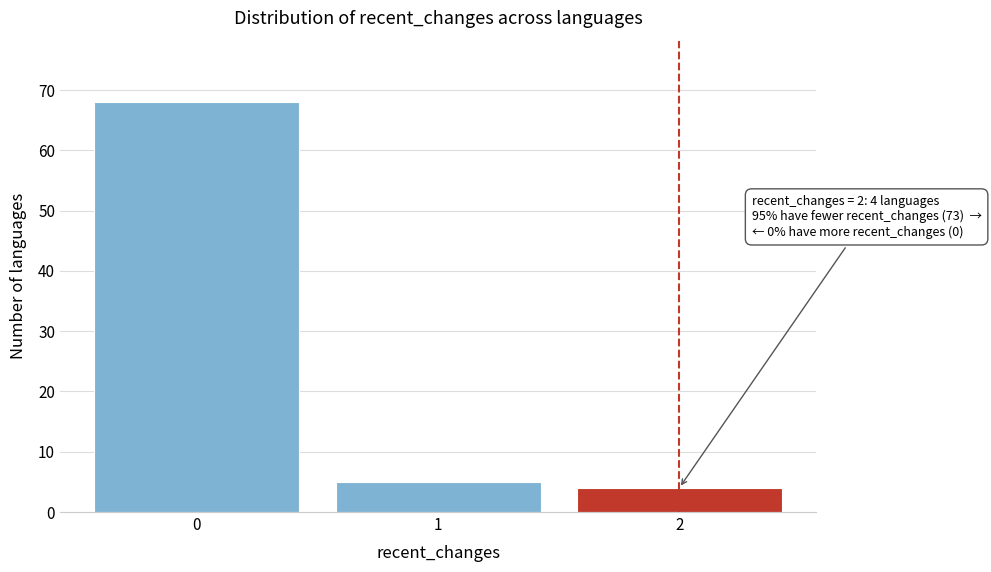

Reading left to right, list all the values displayed in this chart.

68	5	4